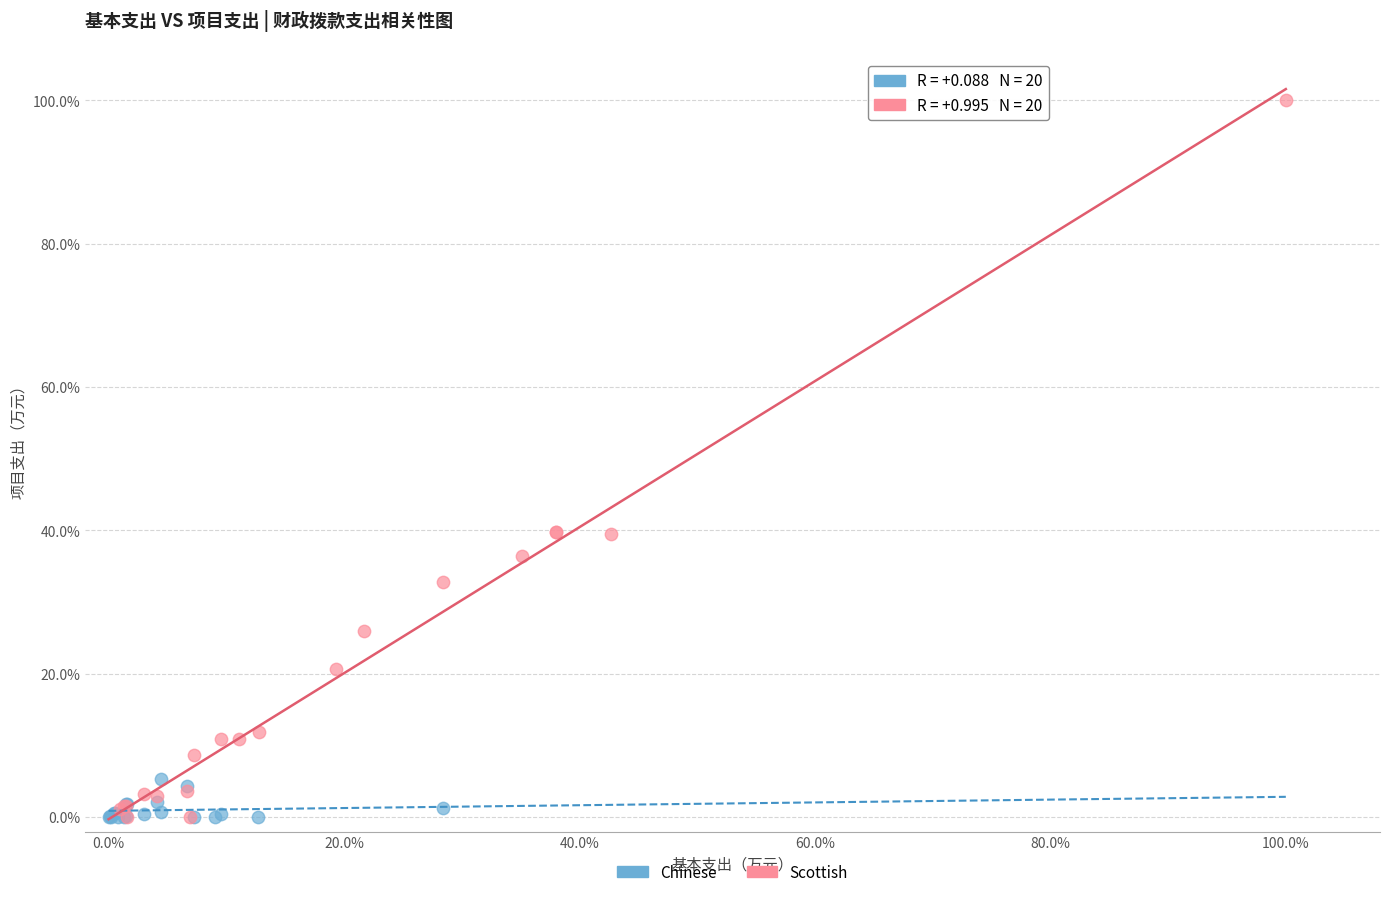

What are all the series names shown in the legend?

Chinese, Scottish